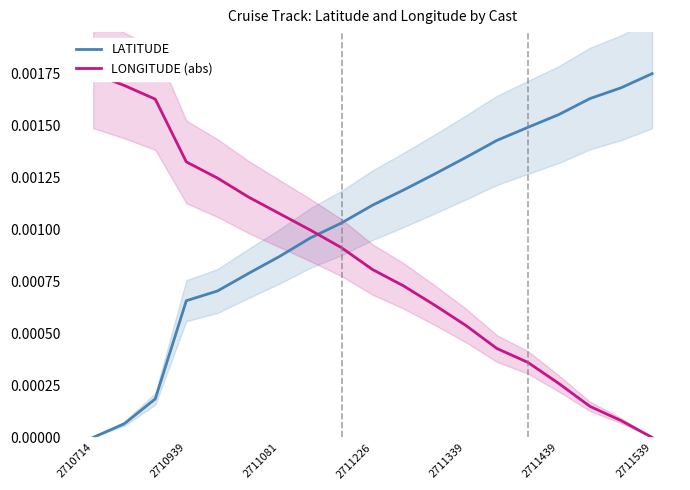

List the series in order of their peak value, lowest first.

LATITUDE, LONGITUDE (abs)